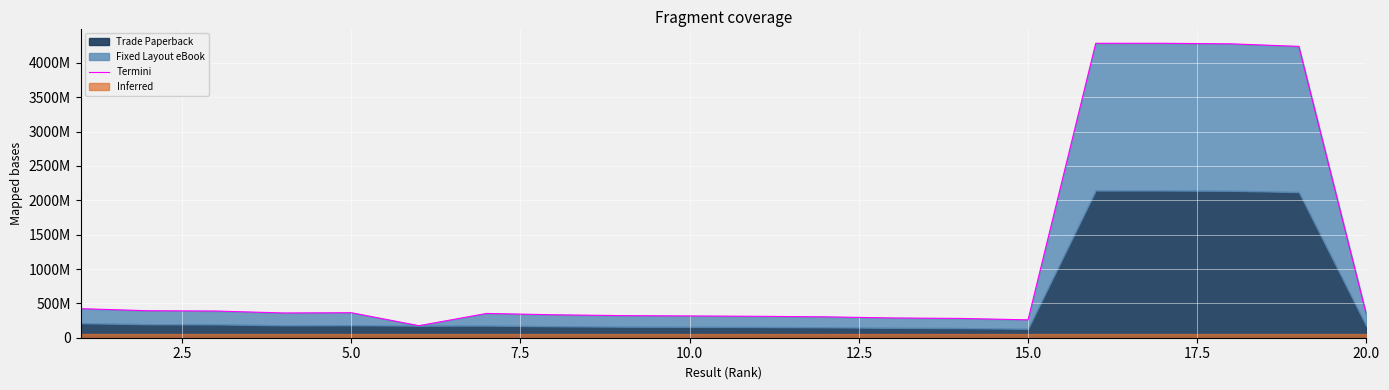

The chart shows a value of 479951793 at 10. True or false?

False